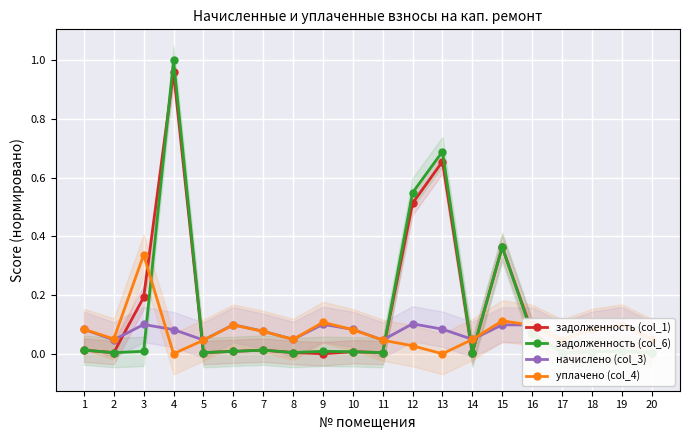

What is the difference between the maximum and second lowest values in the начислено (col_3) series?

0.1